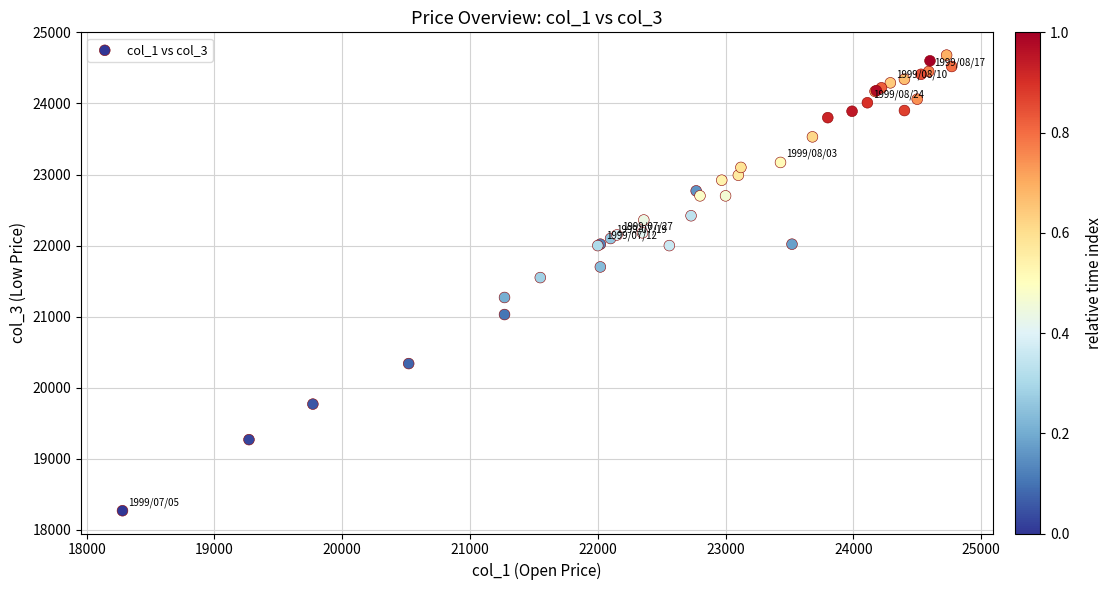

What Y value in the scatter plot is closest to 21475?

21550